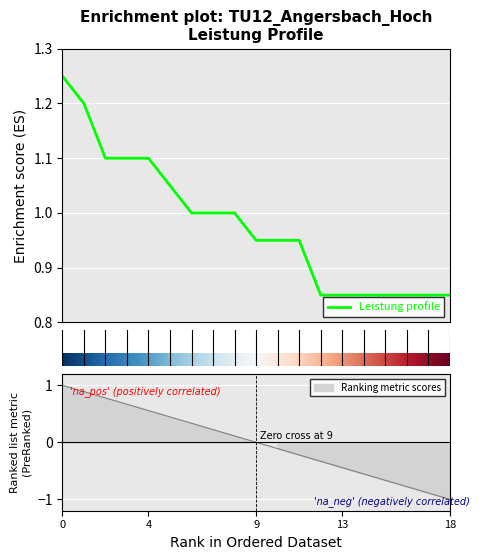

The chart shows a value of 0.4 at Bernhardt. True or false?

False